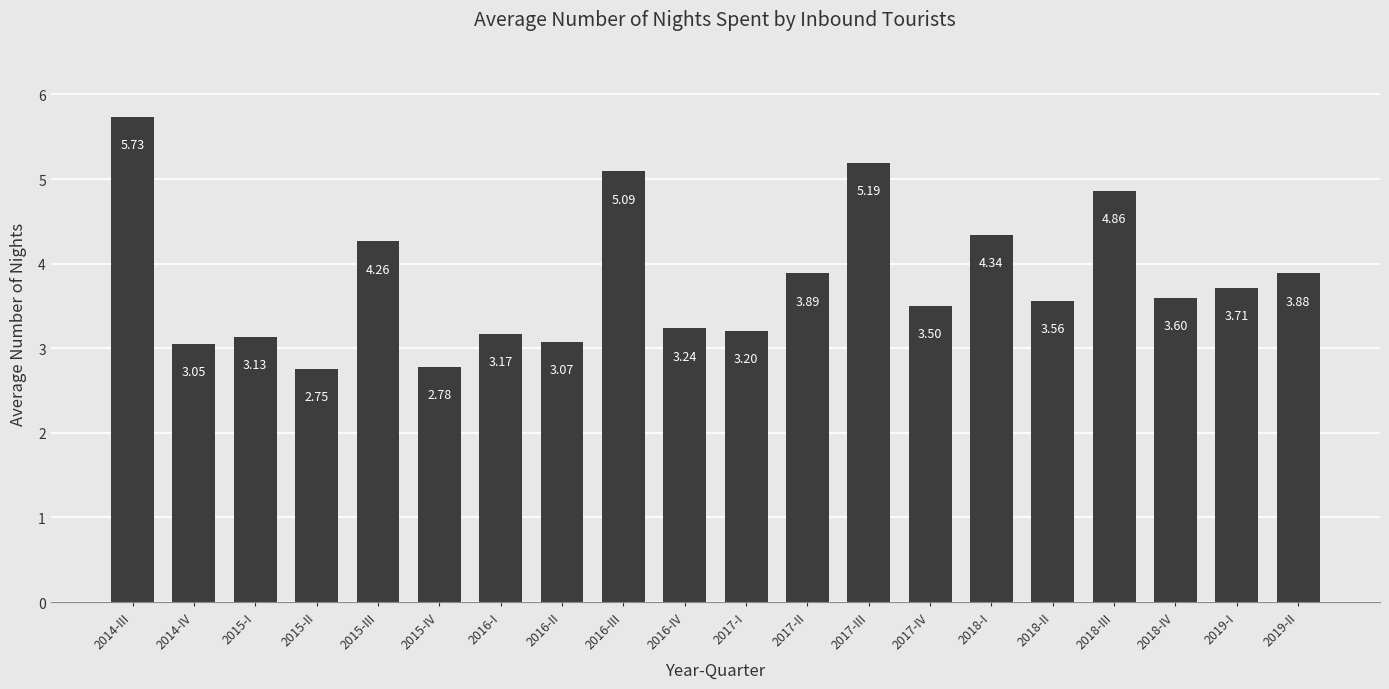

How many data points are less than 3?

2